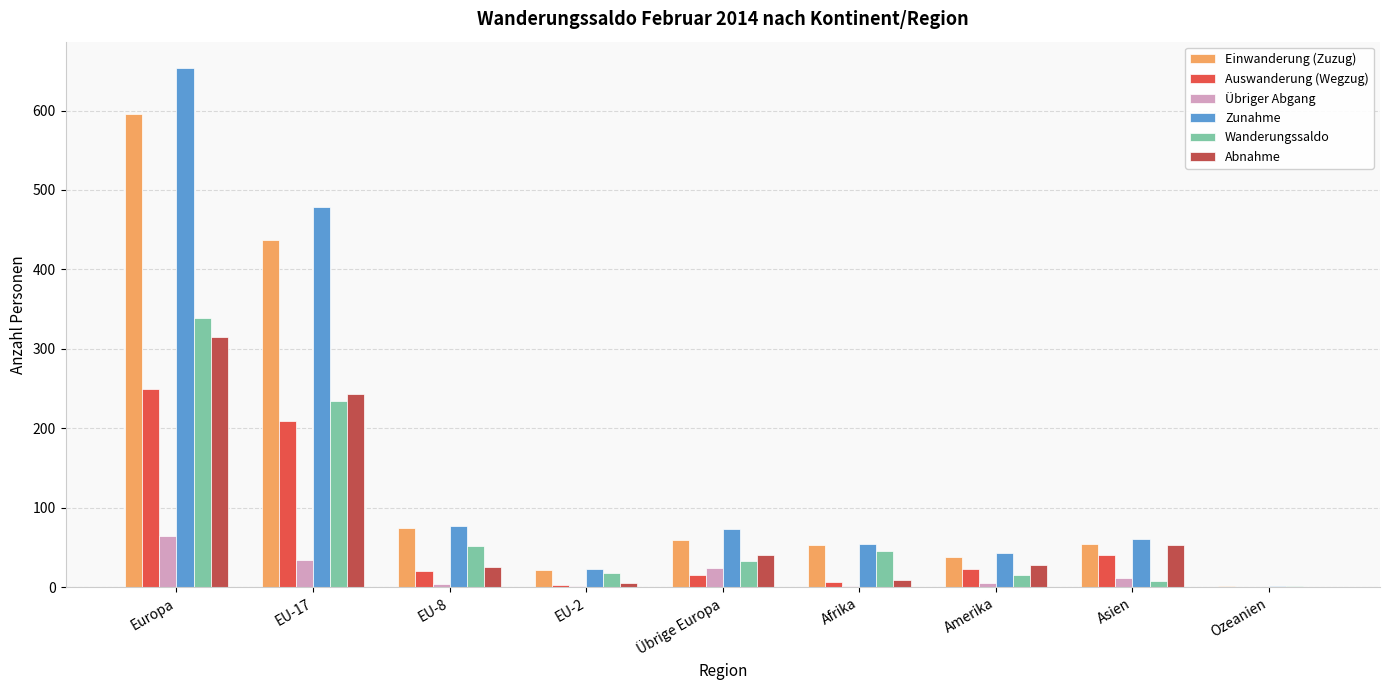

What is the total value across all series at Übrige Europa?

246